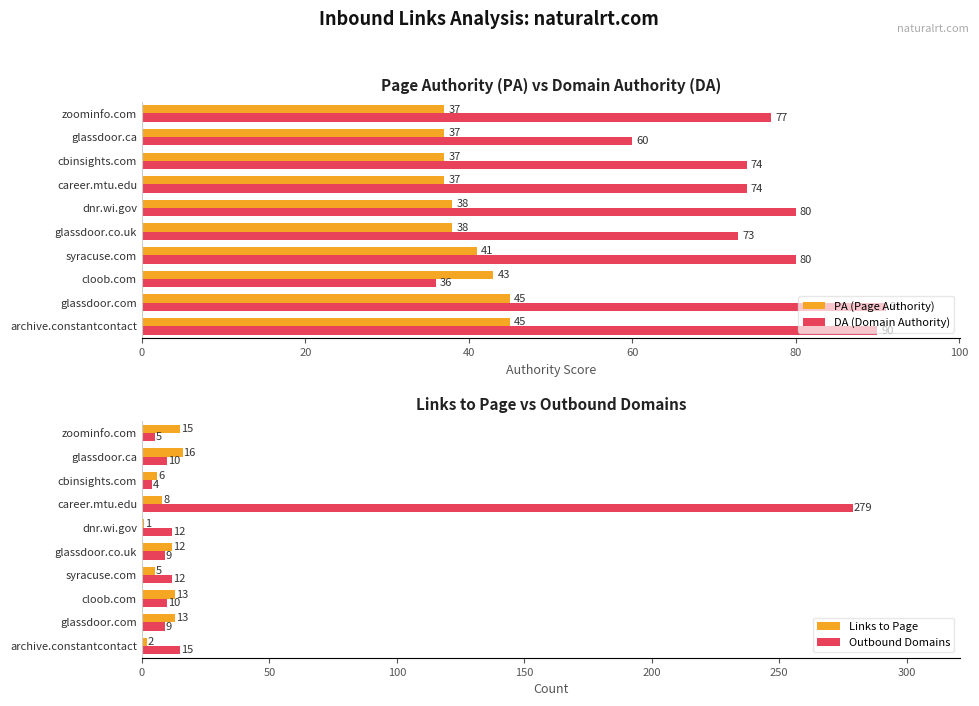

At which label is PA (Page Authority) closest to 41?

syracuse.com